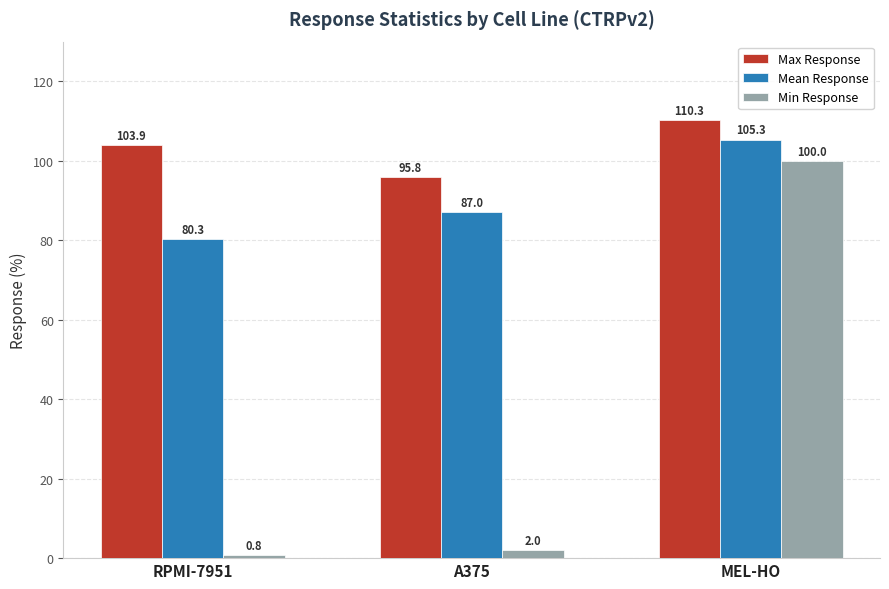

The value of Max Response at A375 is 31.0. True or false?

False